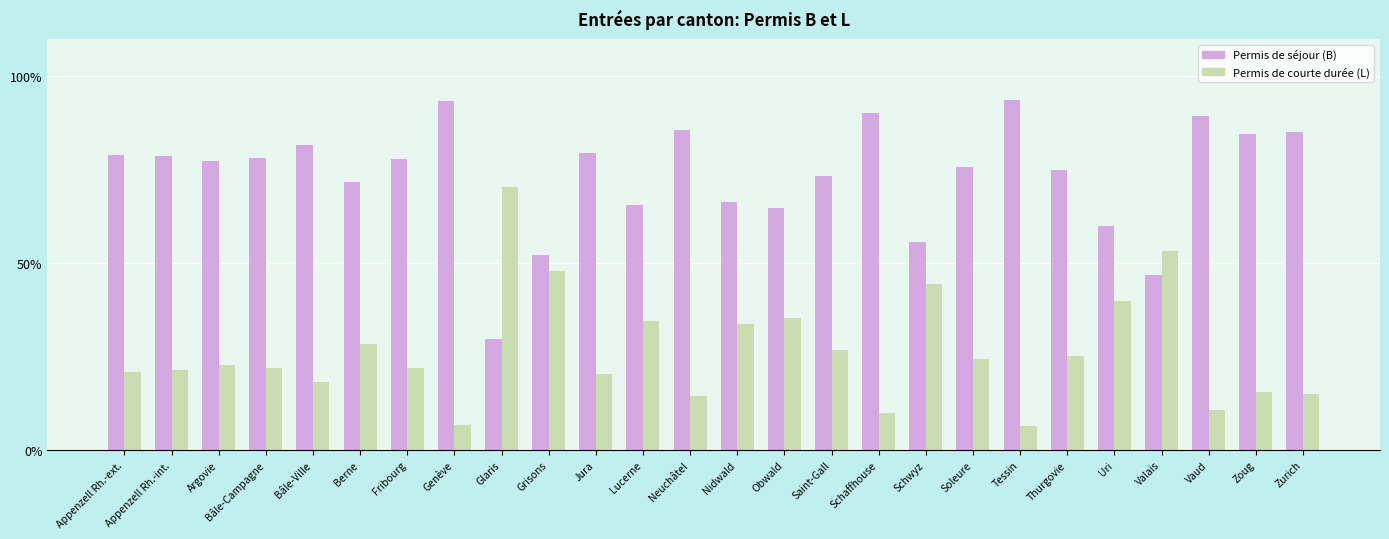

Is it true that Permis de séjour (B) equals 18.2 at Soleure?

False